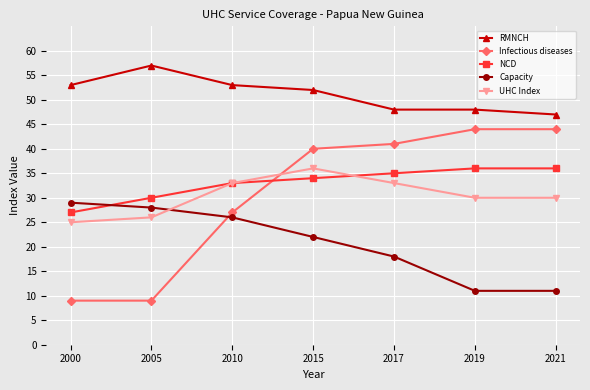

The UHC Index series shows 20 at 2017. True or false?

False